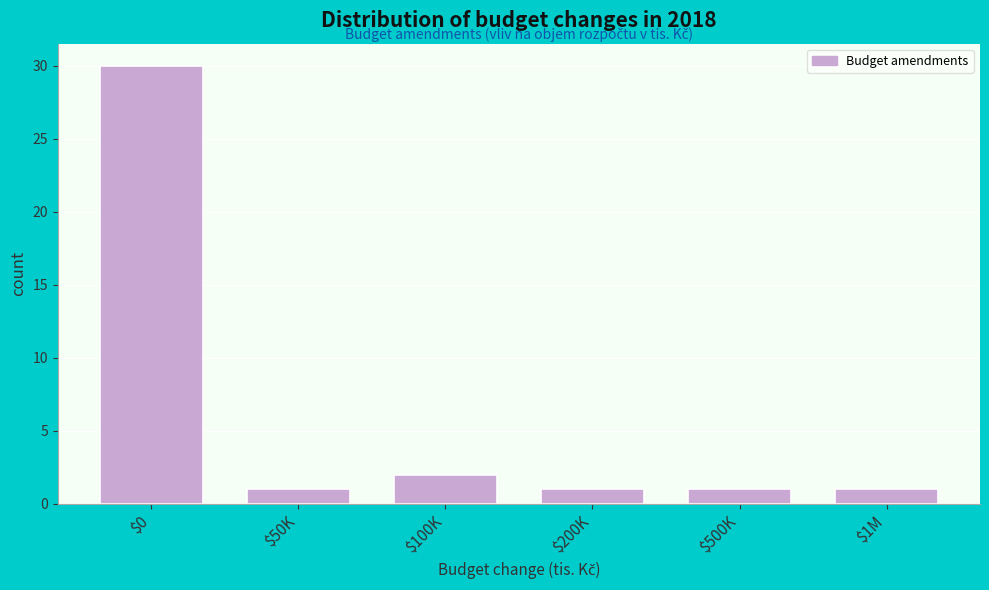

Reading left to right, list all the values displayed in this chart.

30	1	2	1	1	1